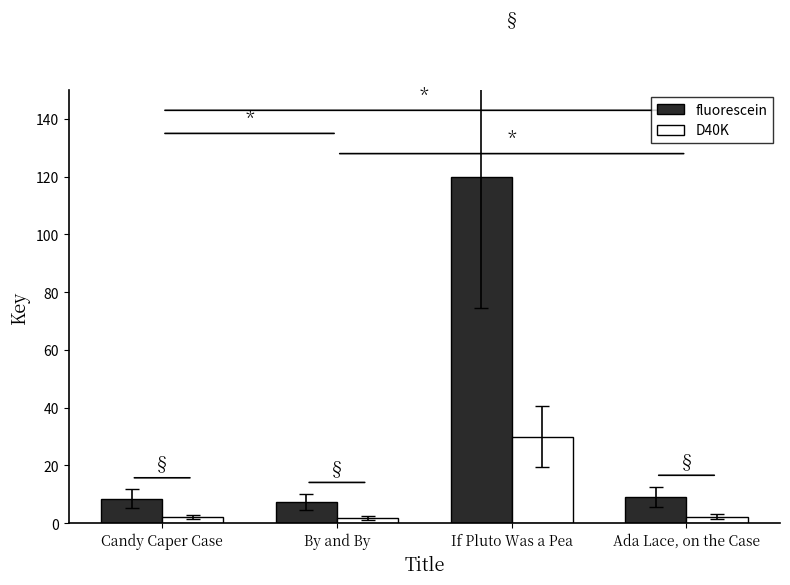

What are all the series names shown in the legend?

fluorescein, D40K